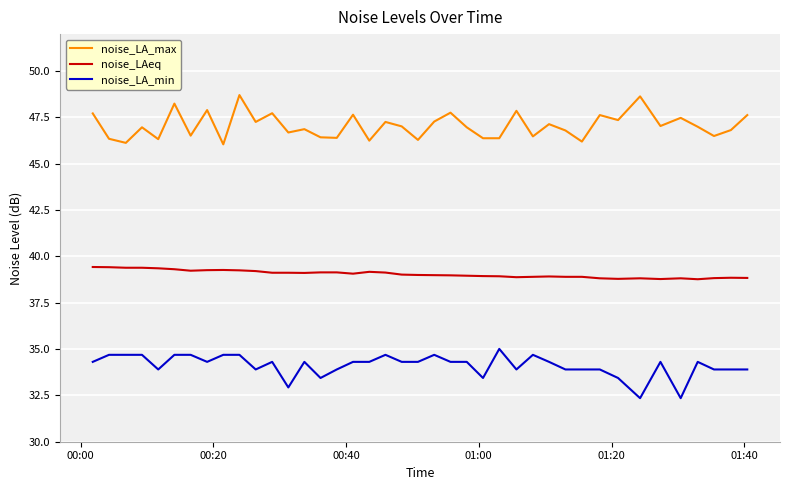

What is the minimum value for noise_LA_min?

32.4